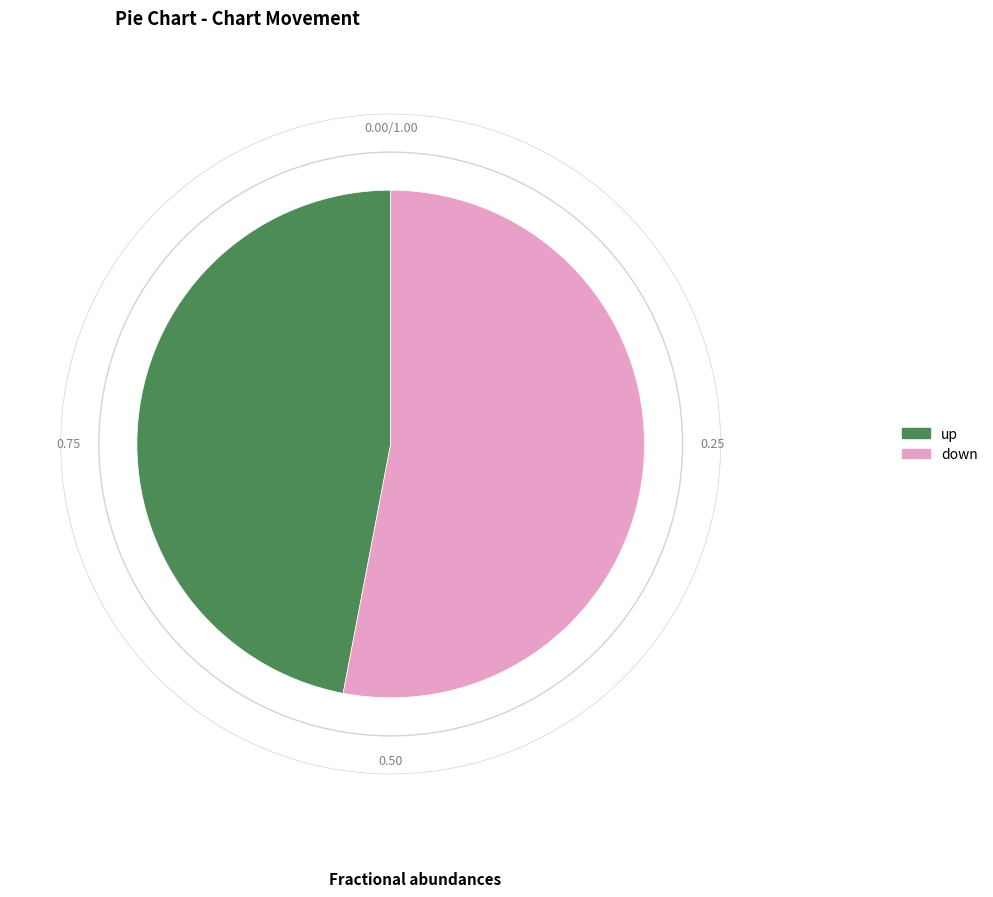

Is there any slice that represents more than half of the pie?

Yes